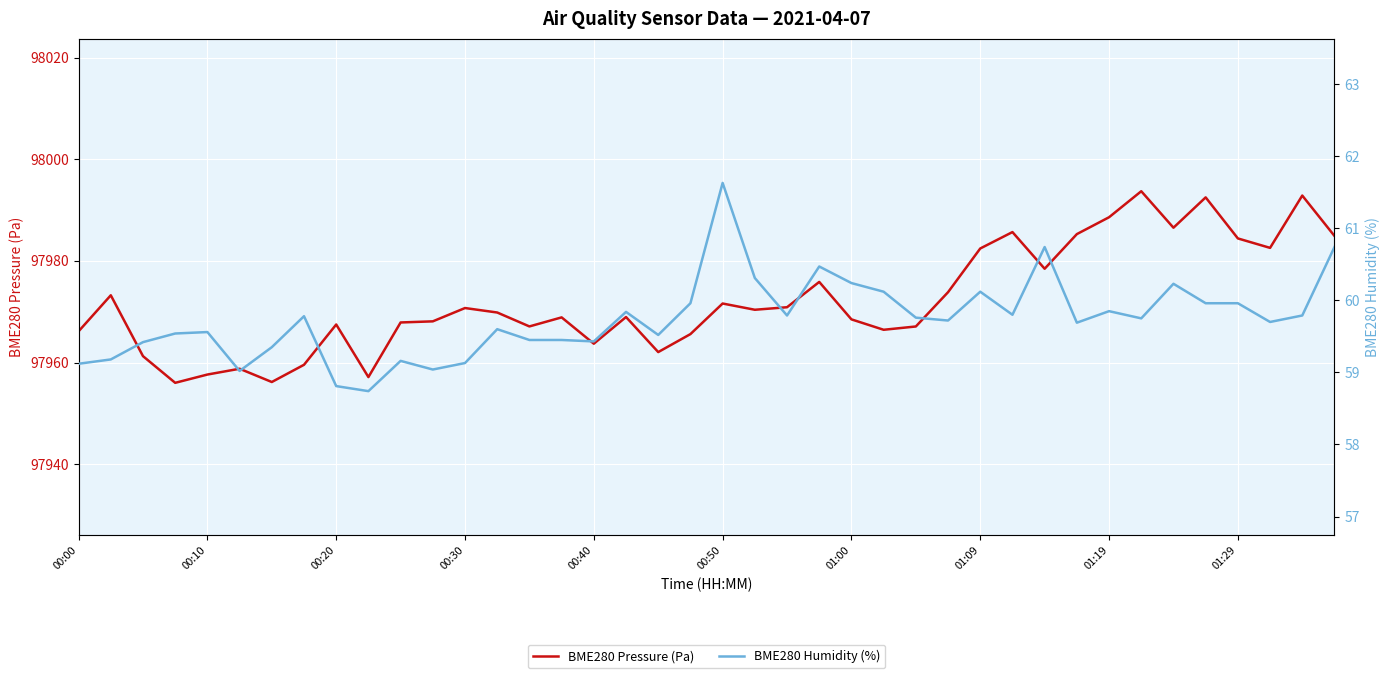

List the series in order of their peak value, highest first.

BME280 Pressure (Pa), BME280 Humidity (%)